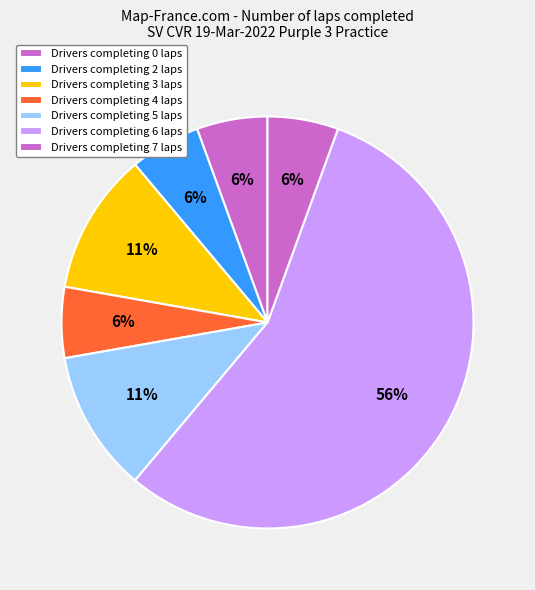

How many slices are in this pie chart?

7